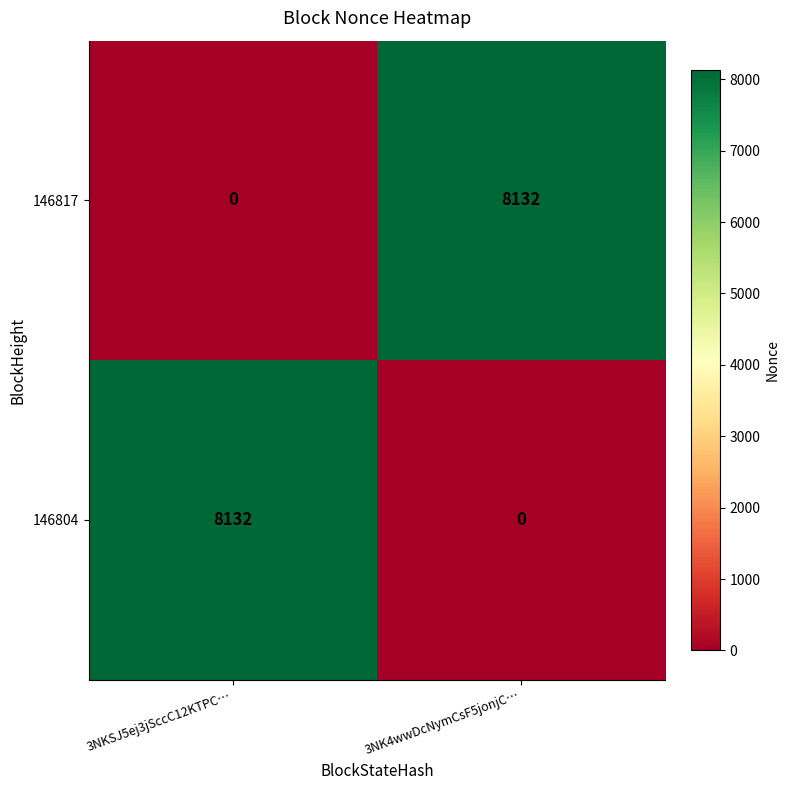

What is the sum of all 146817 values?

8132